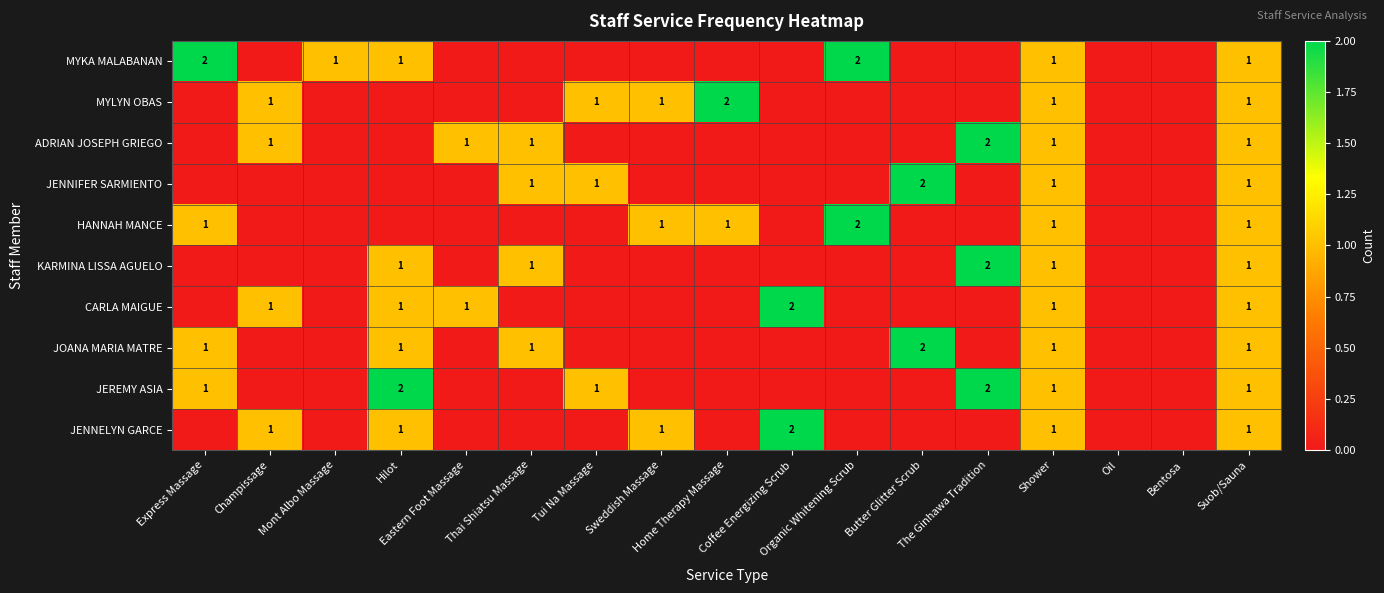

What is the spread (max minus min) of values at Eastern Foot Massage?

1